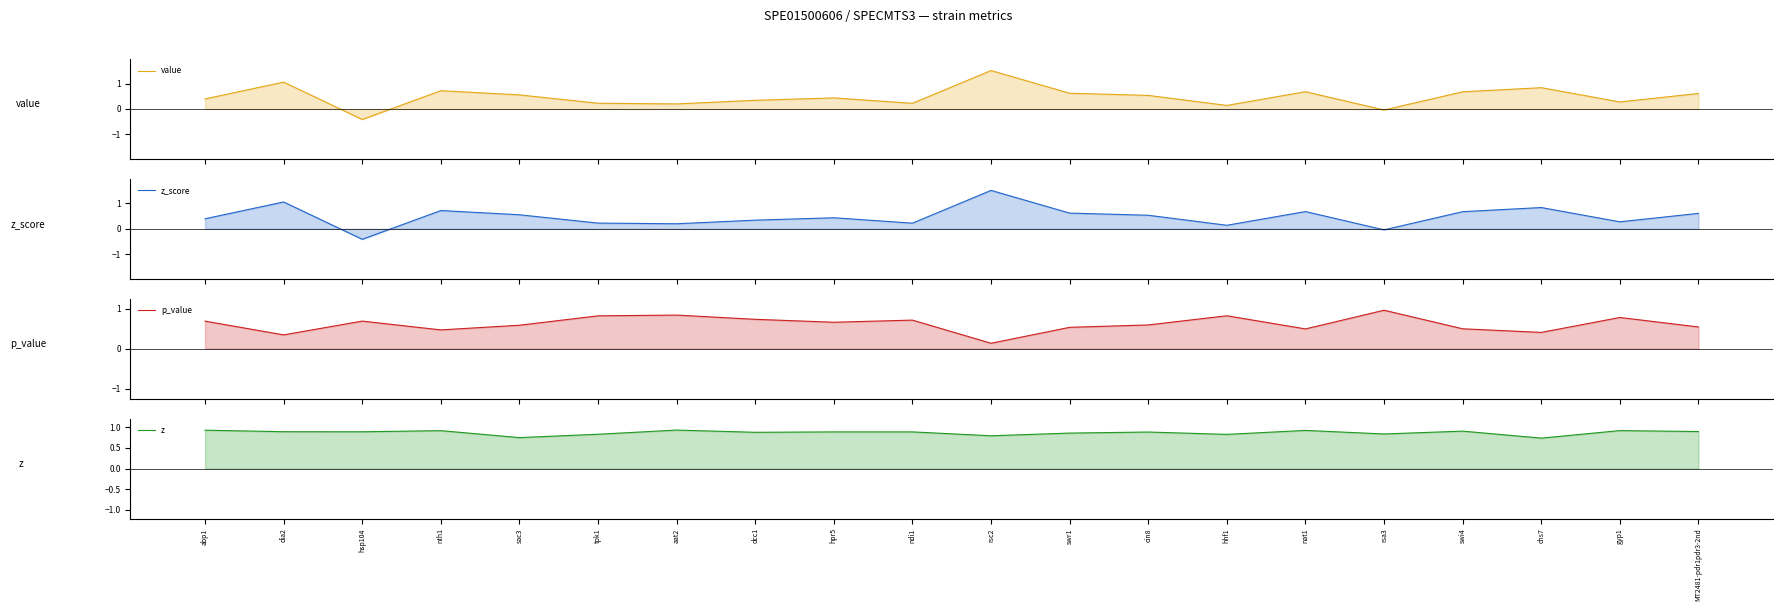

True or false: value and z_score intersect in this chart.

False